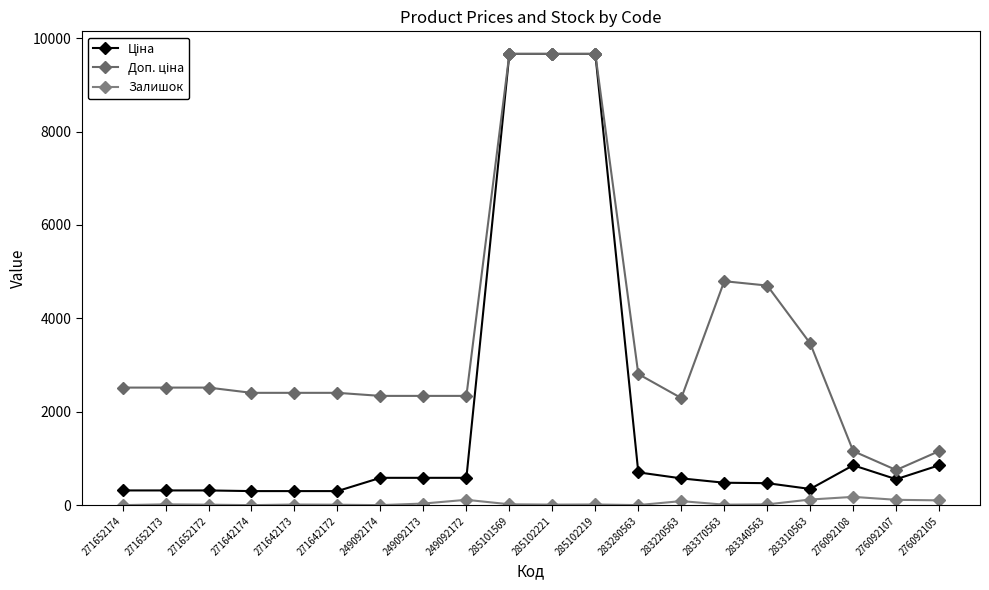

True or false: Залишок and Ціна intersect in this chart.

False